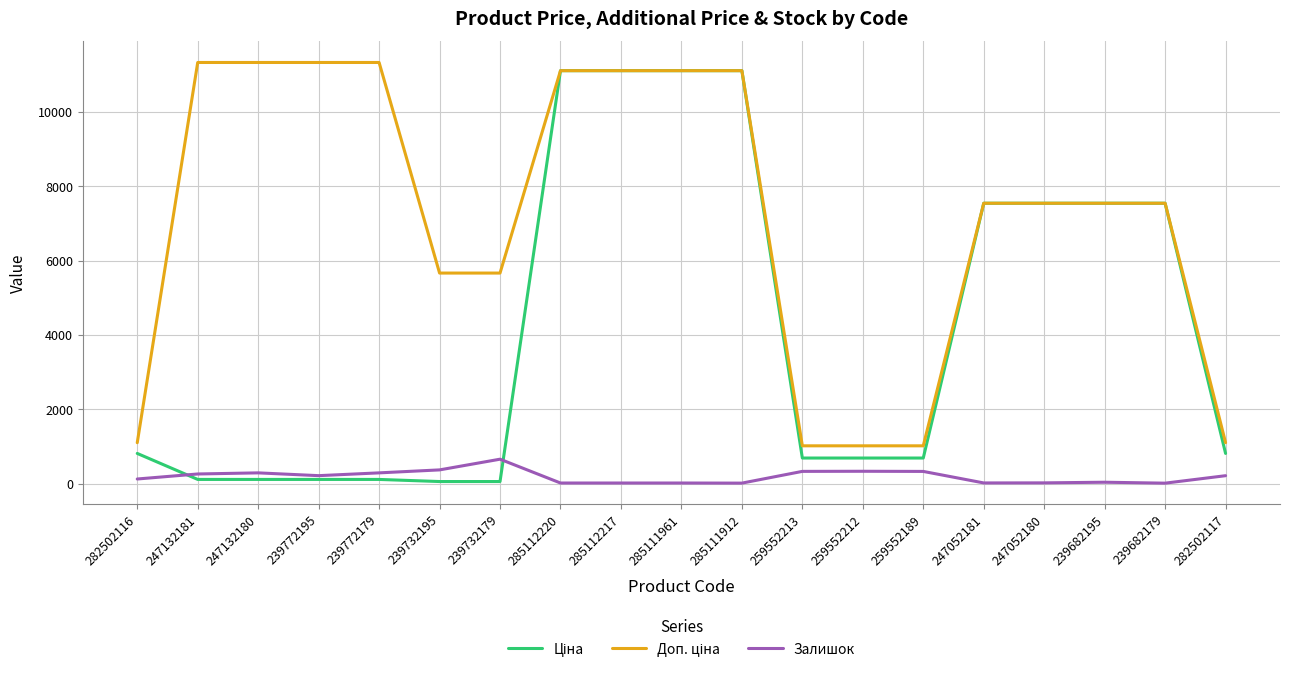

True or false: Залишок has a value of 14.0 at 285111912.

True